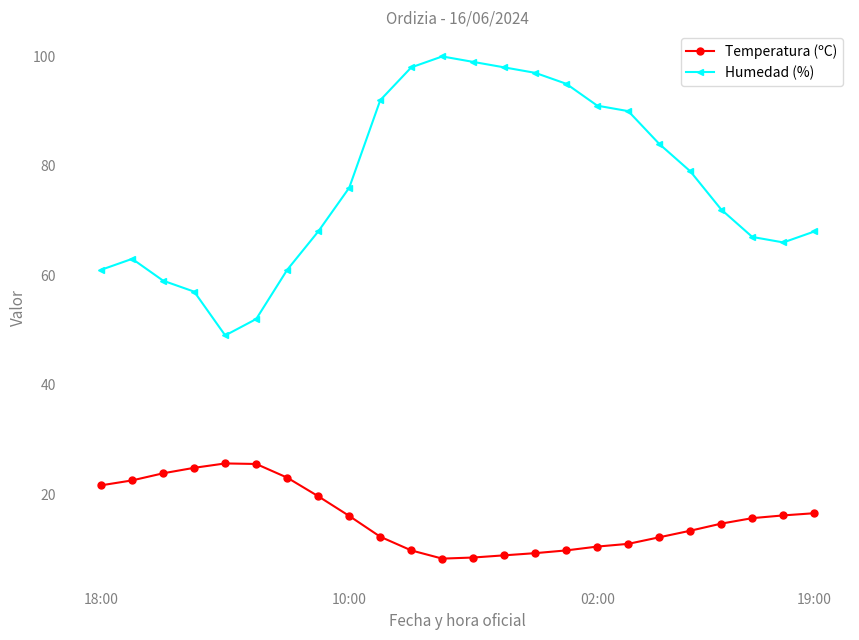

In Humedad (%), how many points are higher than both neighbors (excluding endpoints)?

2